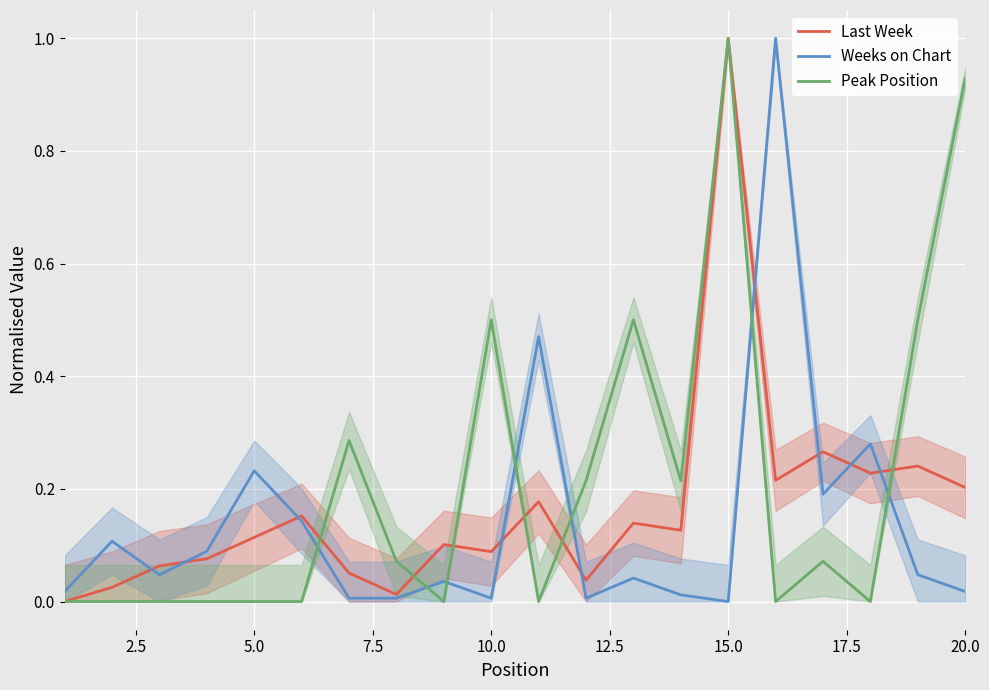

At how many categories does at least one series exceed 0?

20